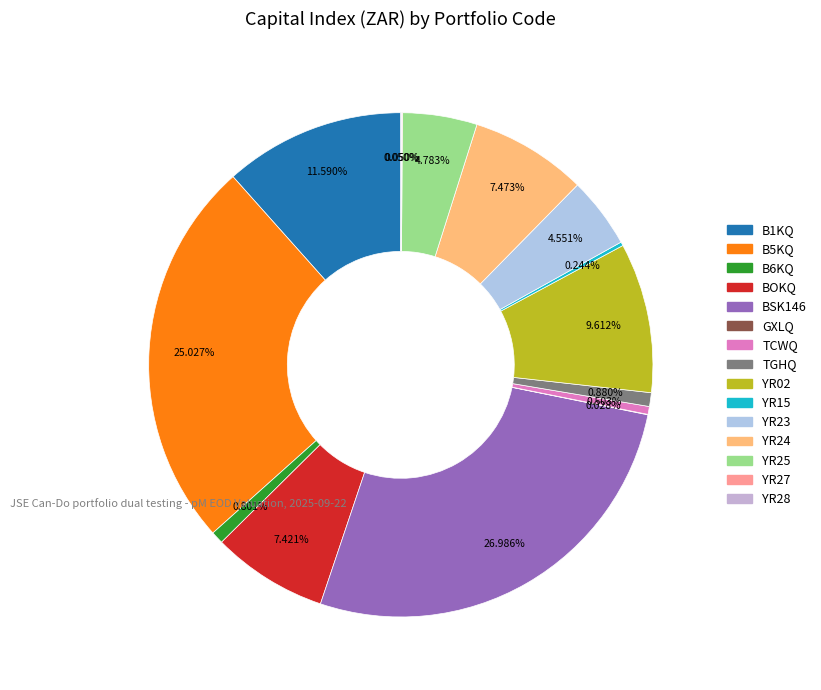

Combined, what portion of the pie is YR24 and YR23?

12.0%